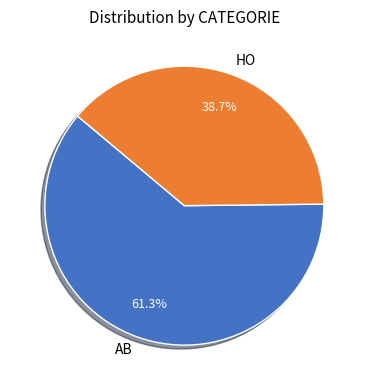

Does AB account for over 50% of the chart?

Yes